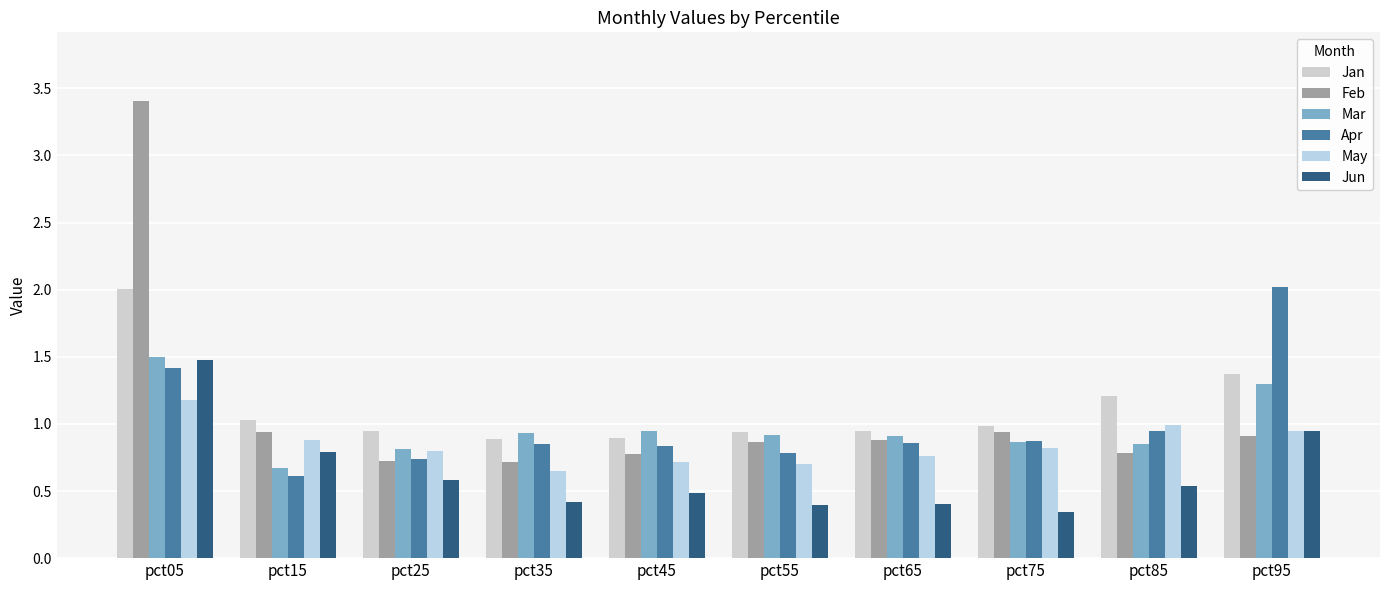

What is the lowest value of the Feb series?

0.7